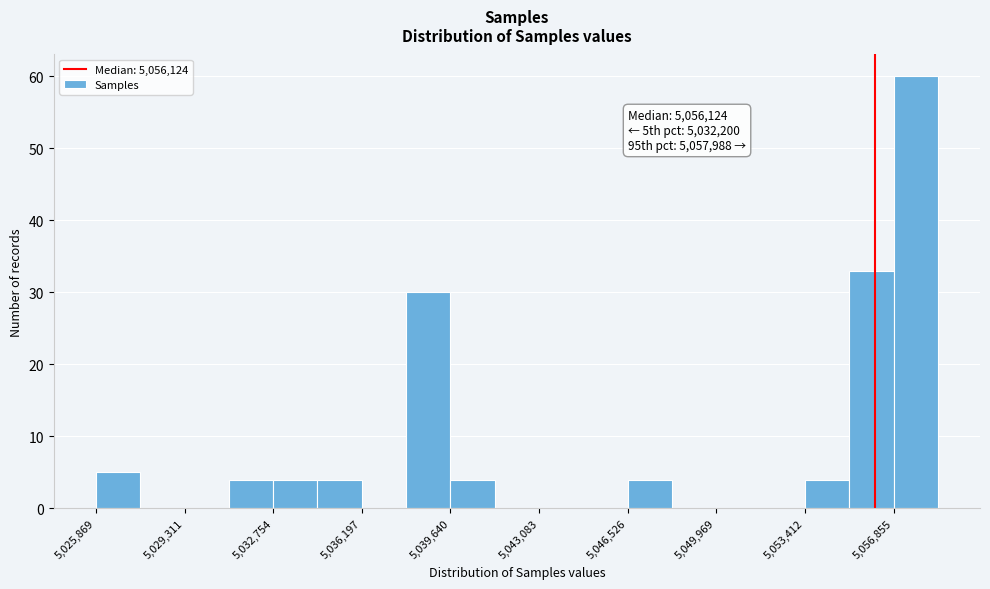

Around what value on the x-axis is the tallest bar? Give the approximate position of its centre, as read against the axis.

5057500